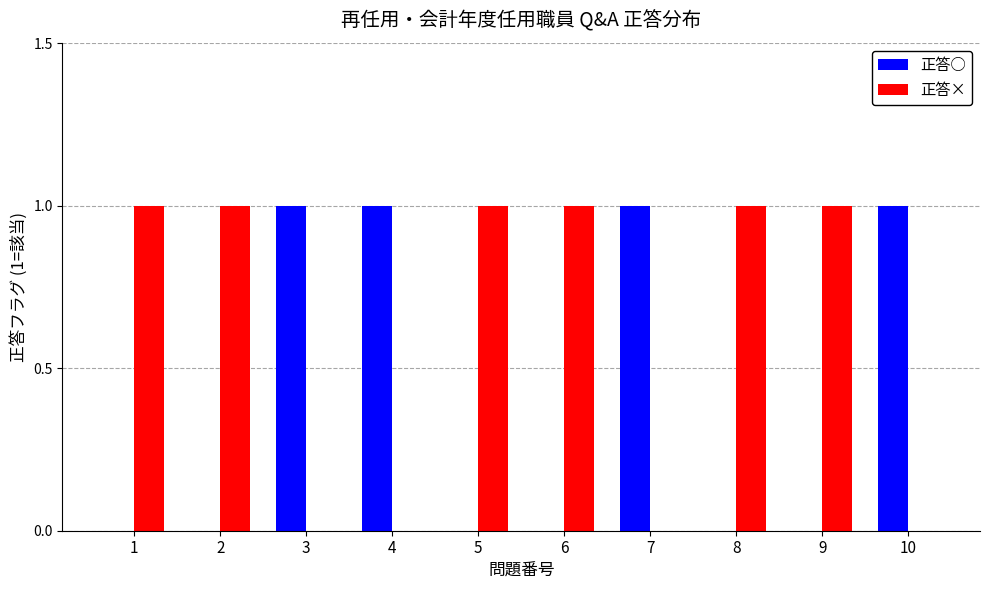

Is it true that 正答○ equals 1 at 7?

True